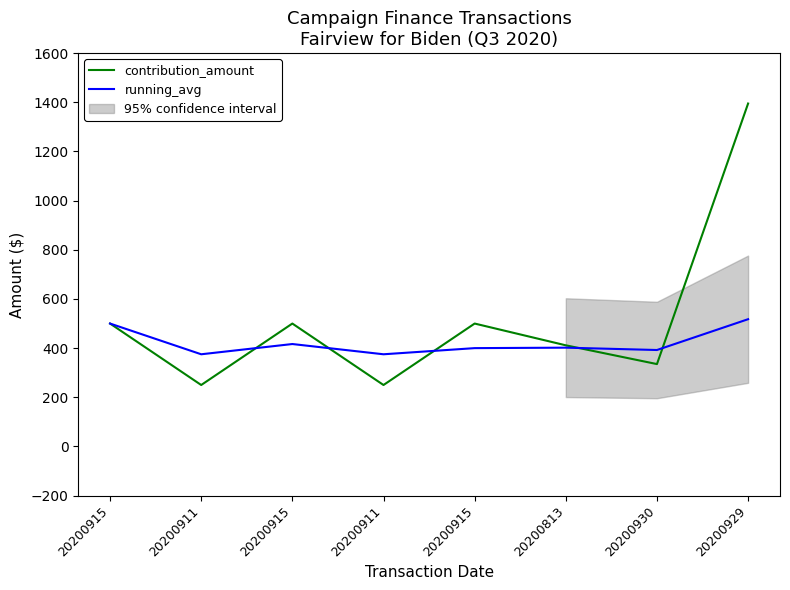

What is the spread (max minus min) of values at 20200813?

9.5